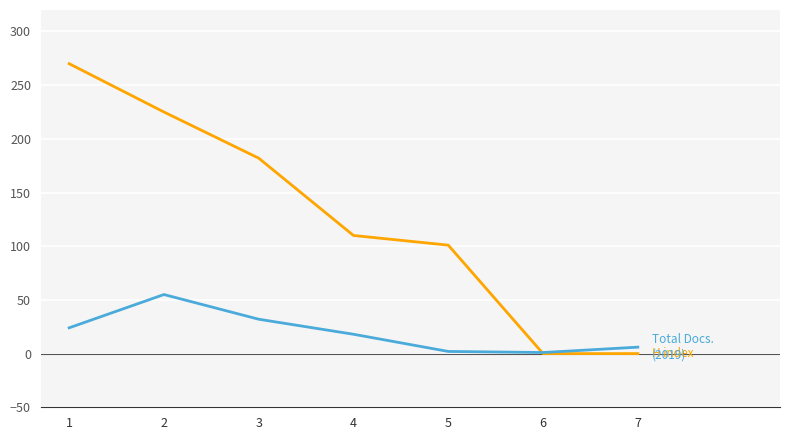

How many lines are shown in the chart?

2